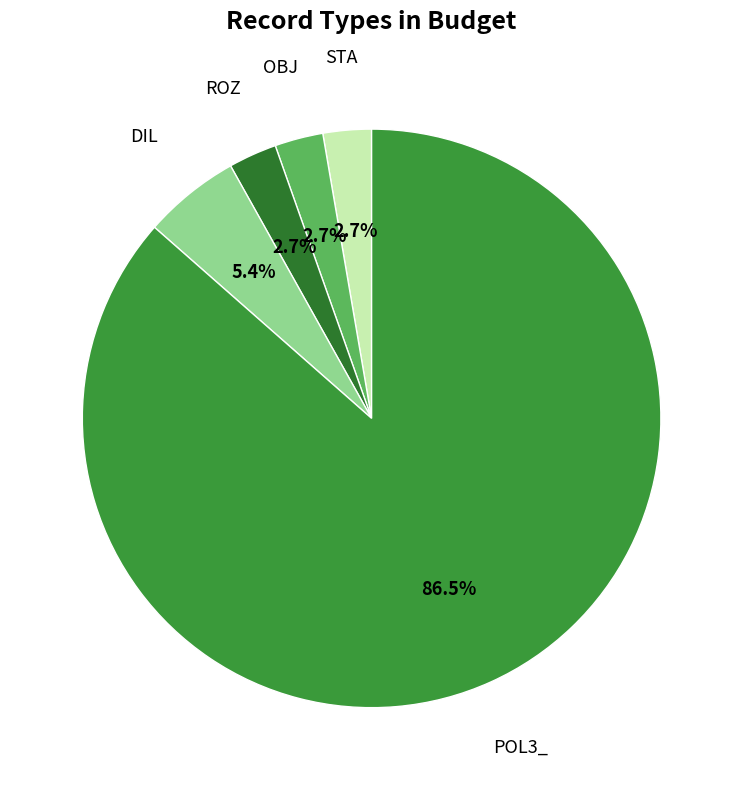

Which slice is the largest?

POL3_